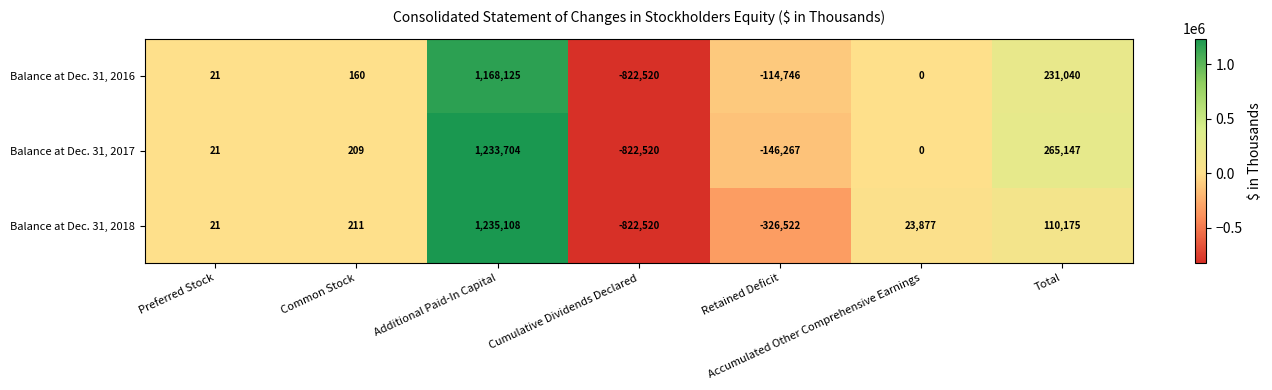

How many series are shown in this chart?

3